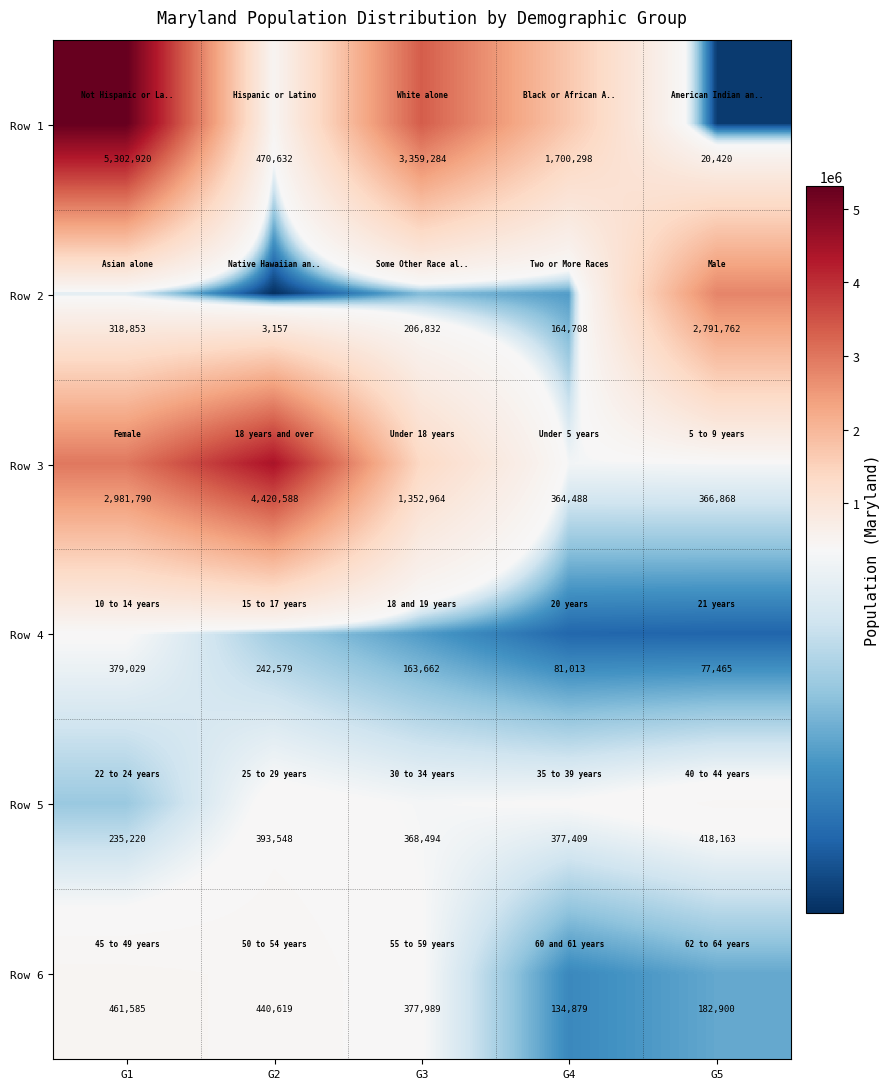

The Row 2 series shows 134635 at G3. True or false?

False